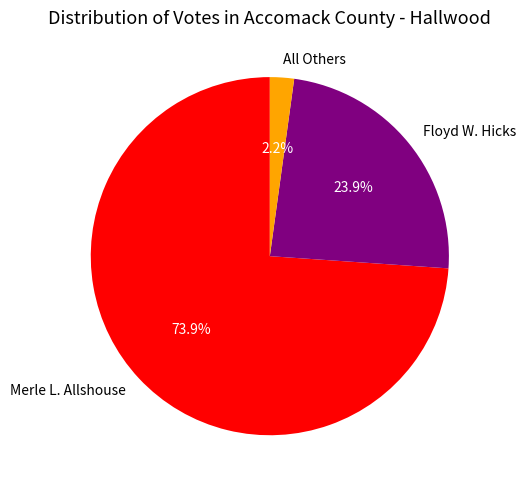

To the nearest percent, what is the difference between the largest and smallest slice percentages?

72%